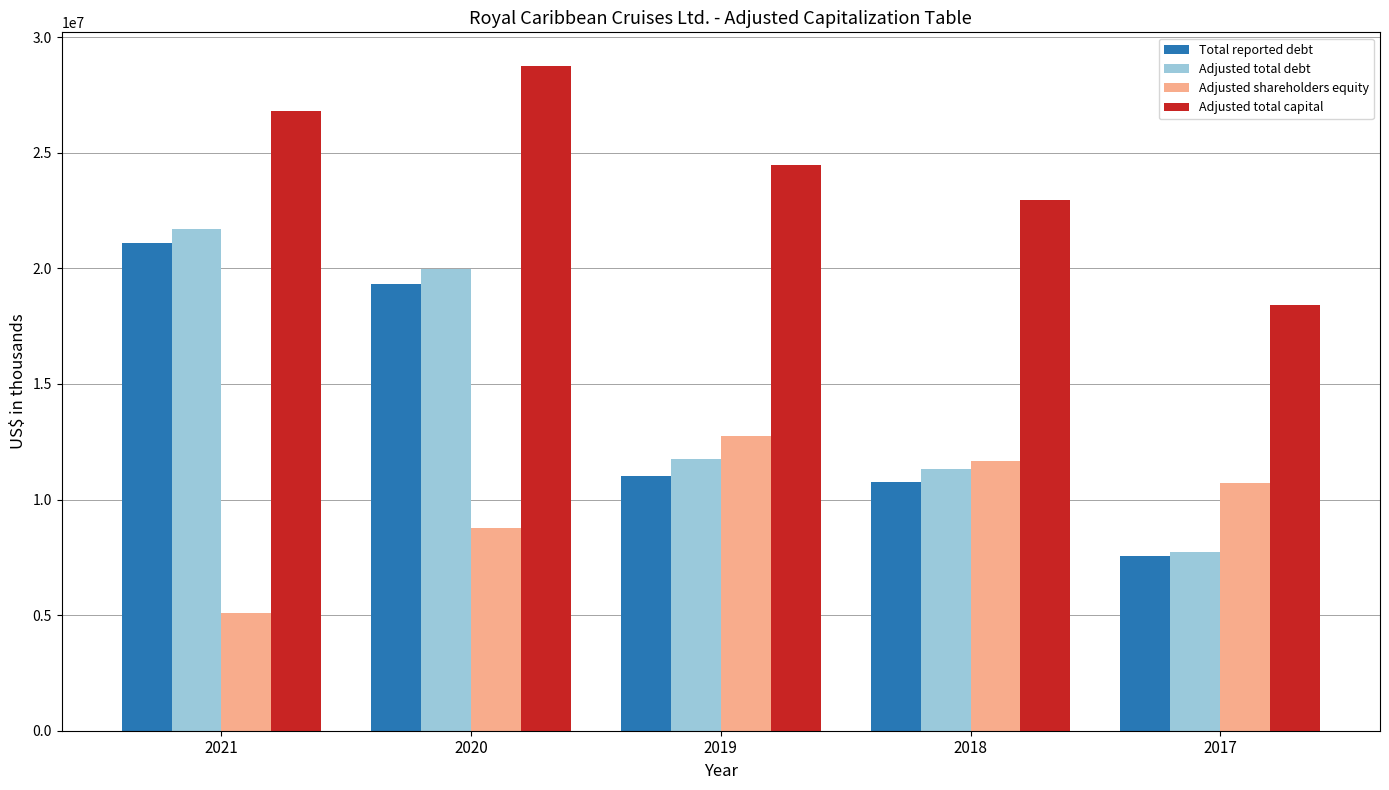

At which label does Total reported debt first exceed 11034876?

2021